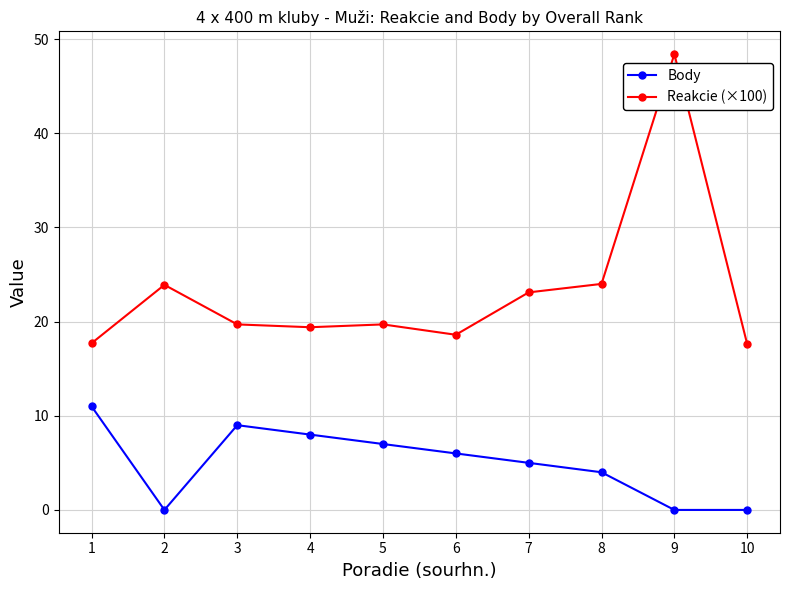

Which series has the largest range (max minus min)?

Reakcie (×100)